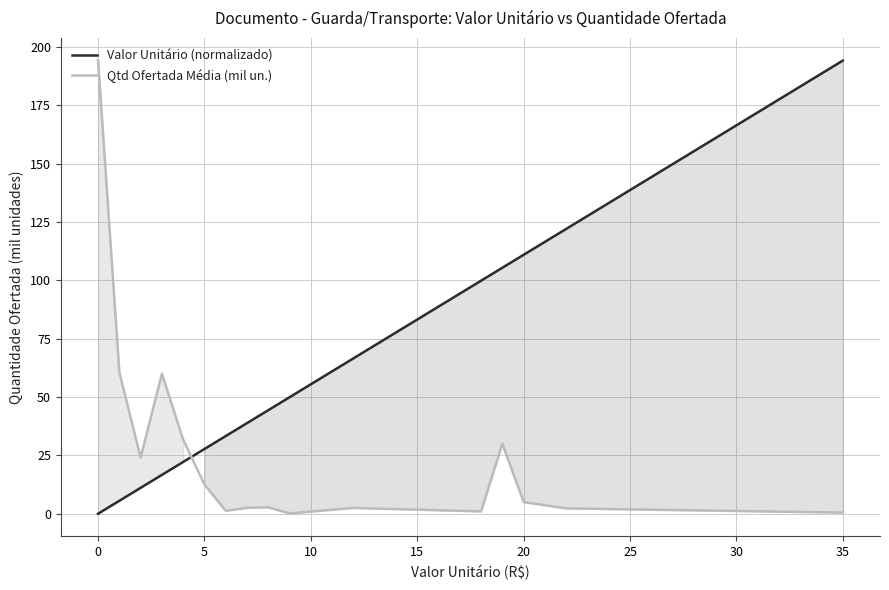

After their last crossing, which series has the higher values: Qtd Ofertada Média (mil un.) or Valor Unitário (normalizado)?

Valor Unitário (normalizado)